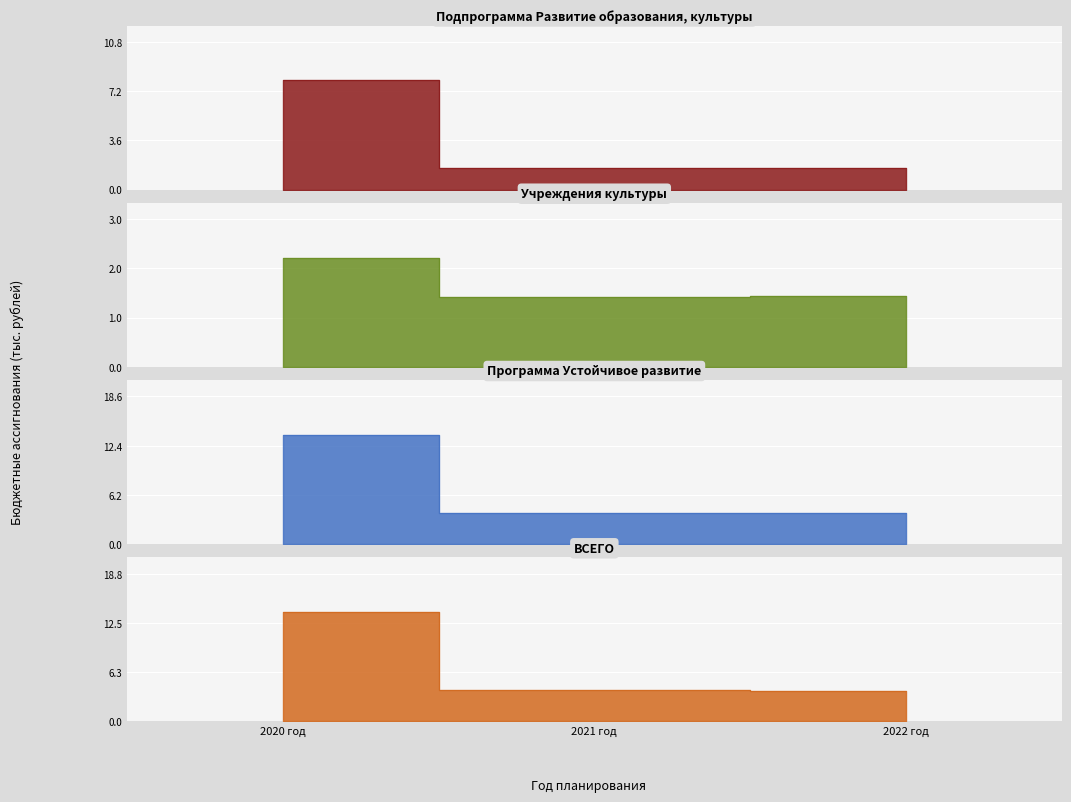

Is the value of Программа Устойчивое развитие at 2020 год greater than the value of Учреждения культуры at 2022 год?

Yes